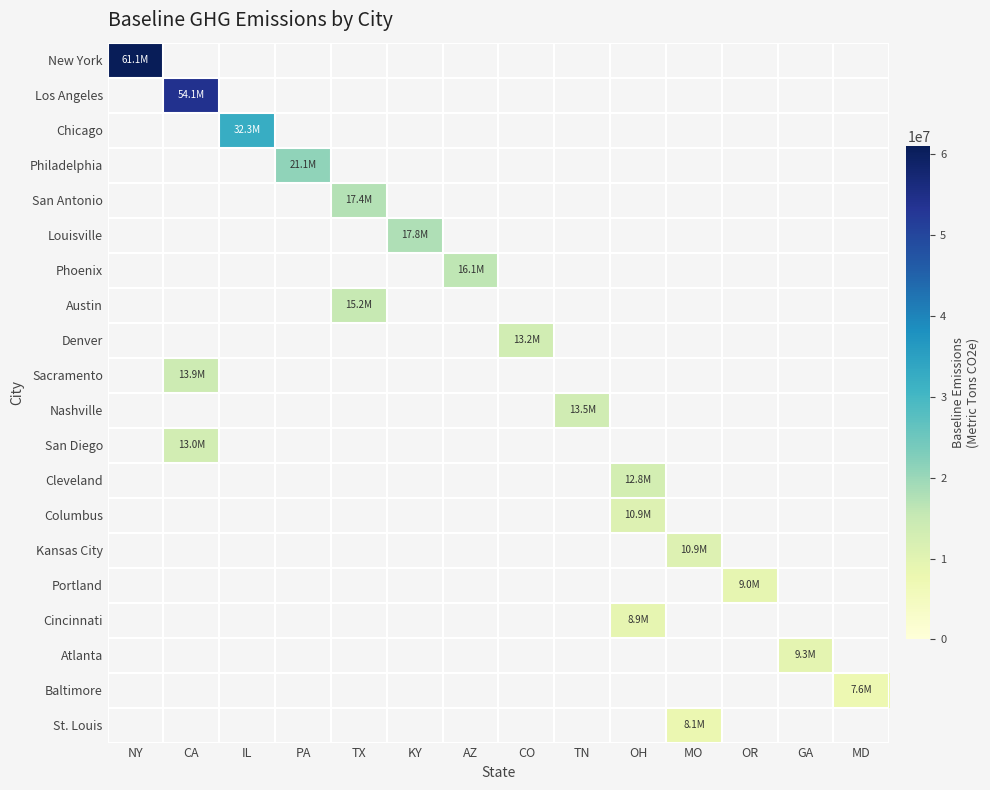

What is the smallest value displayed?

7579144.0